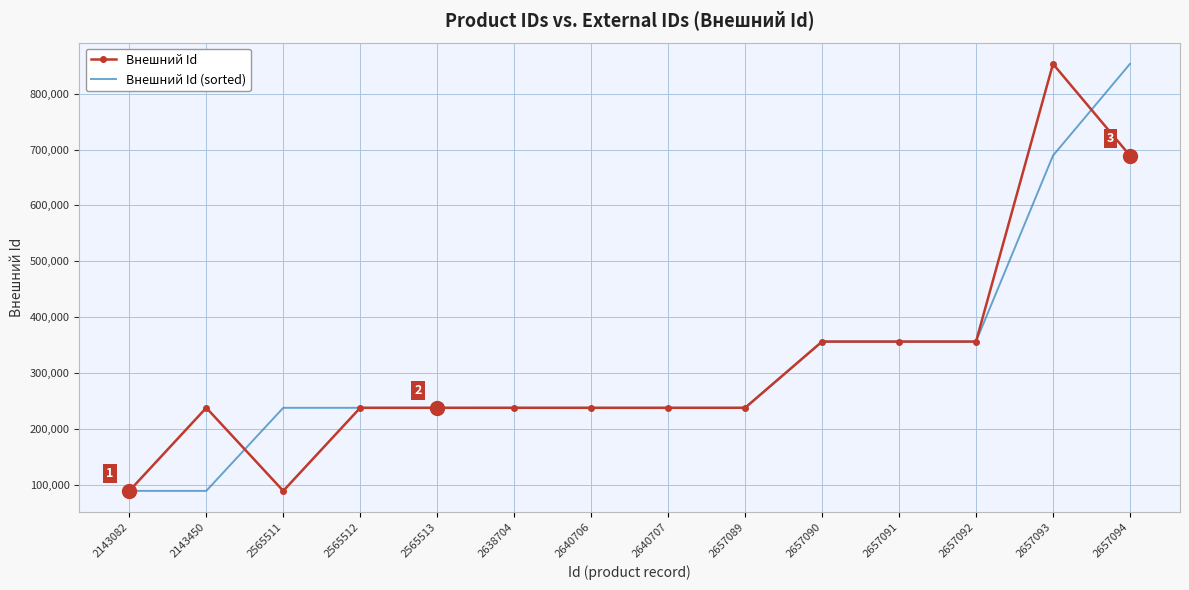

Which category has the highest value in the Внешний Id (sorted) series?

2657094